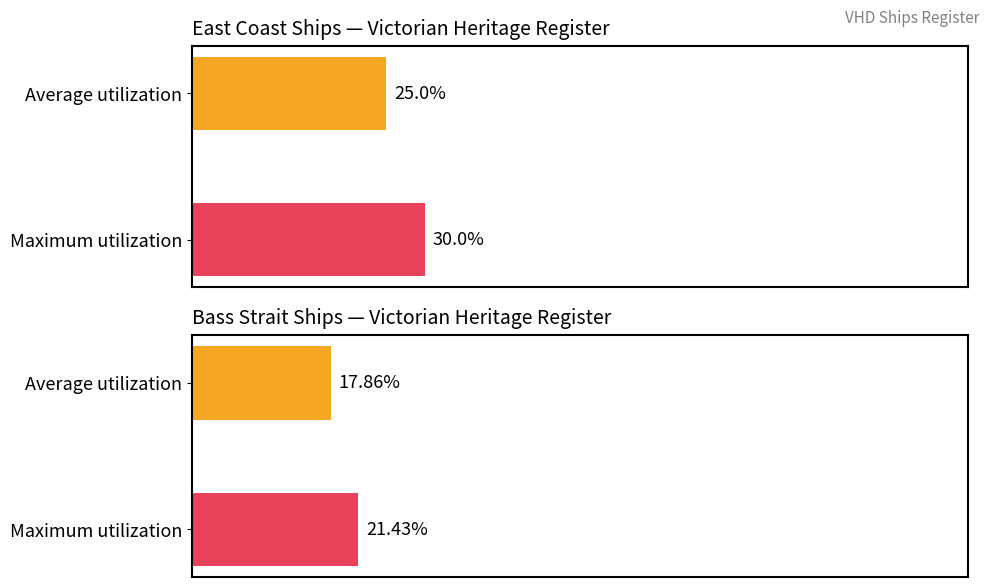

The Maximum utilization series shows 2 at West Coast. True or false?

False